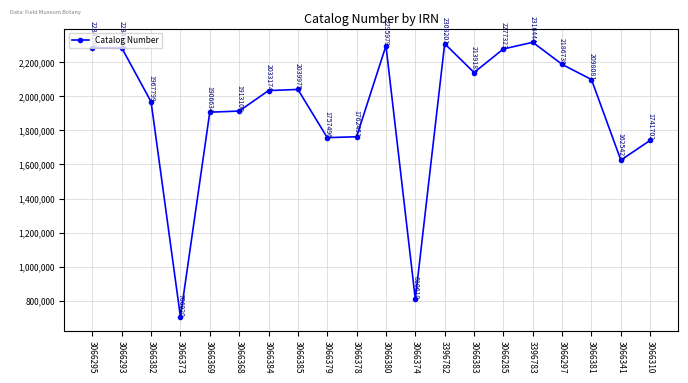

How many interior local valleys (lower than both neighbors) does the data have?

5